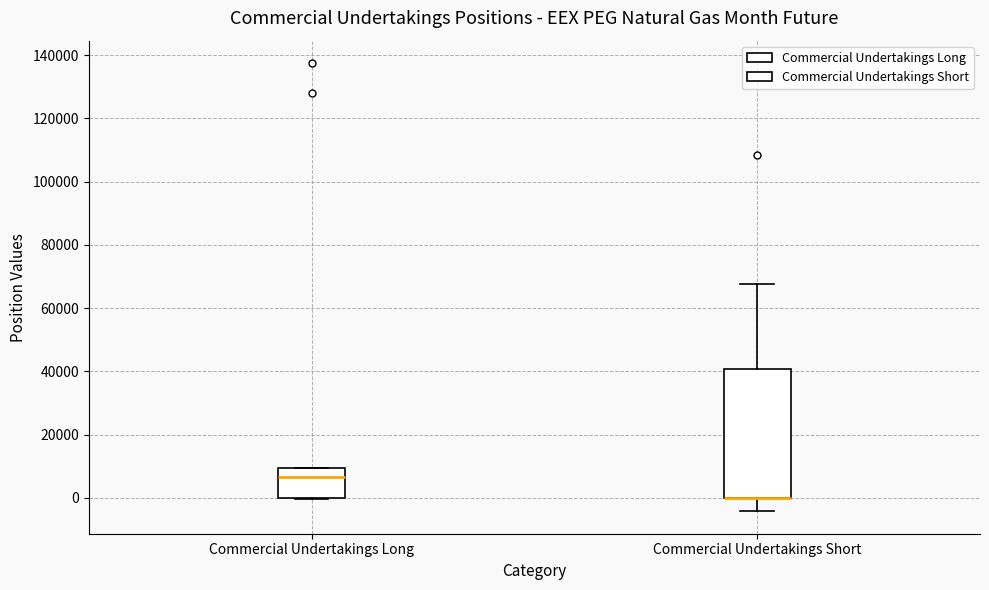

Reading left to right, transcribe this box plot: for each box, give where its median line is, the range the box spans, and where its two whiskers end, as read against the y-axis. The values are not printed on the chart, so give them approximately, as read against the axis.

Commercial Undertakings Long: median 6000, box 0 to 10000, whiskers 0 to 10000
Commercial Undertakings Short: median 0 (drawn on the box's lower edge), box 0 to 40000, whiskers -4000 to 68000